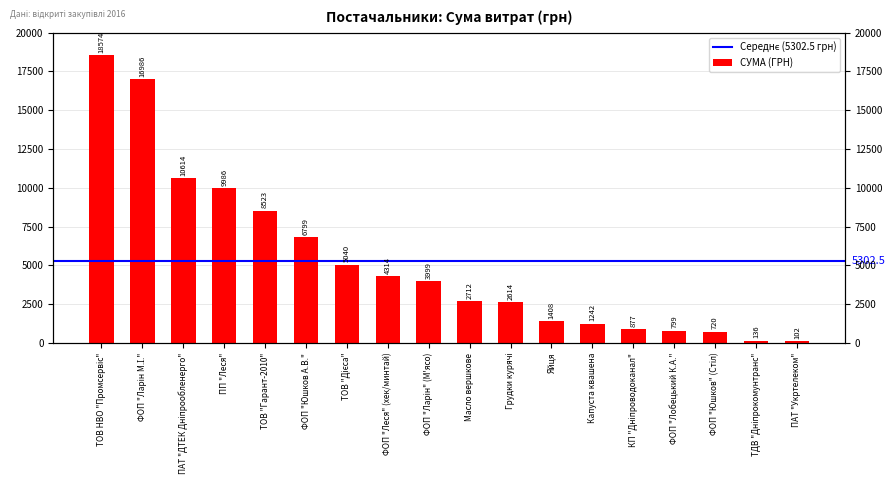

What is the minimum value shown in the chart?

102.0